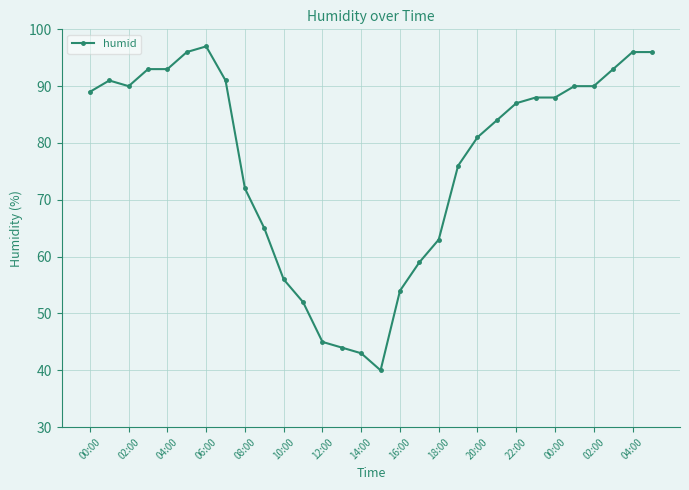

True or false: the data has more than 0 interior local peaks.

True